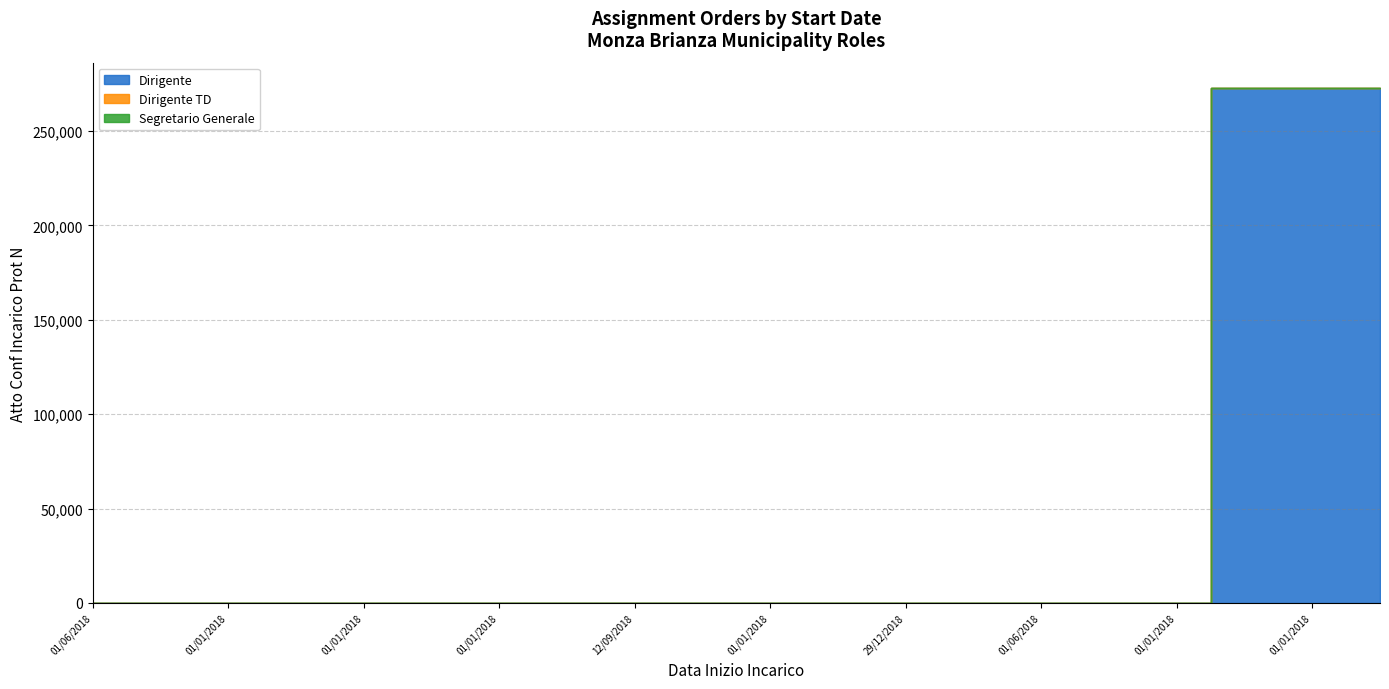

Does the chart have visible grid lines?

Yes